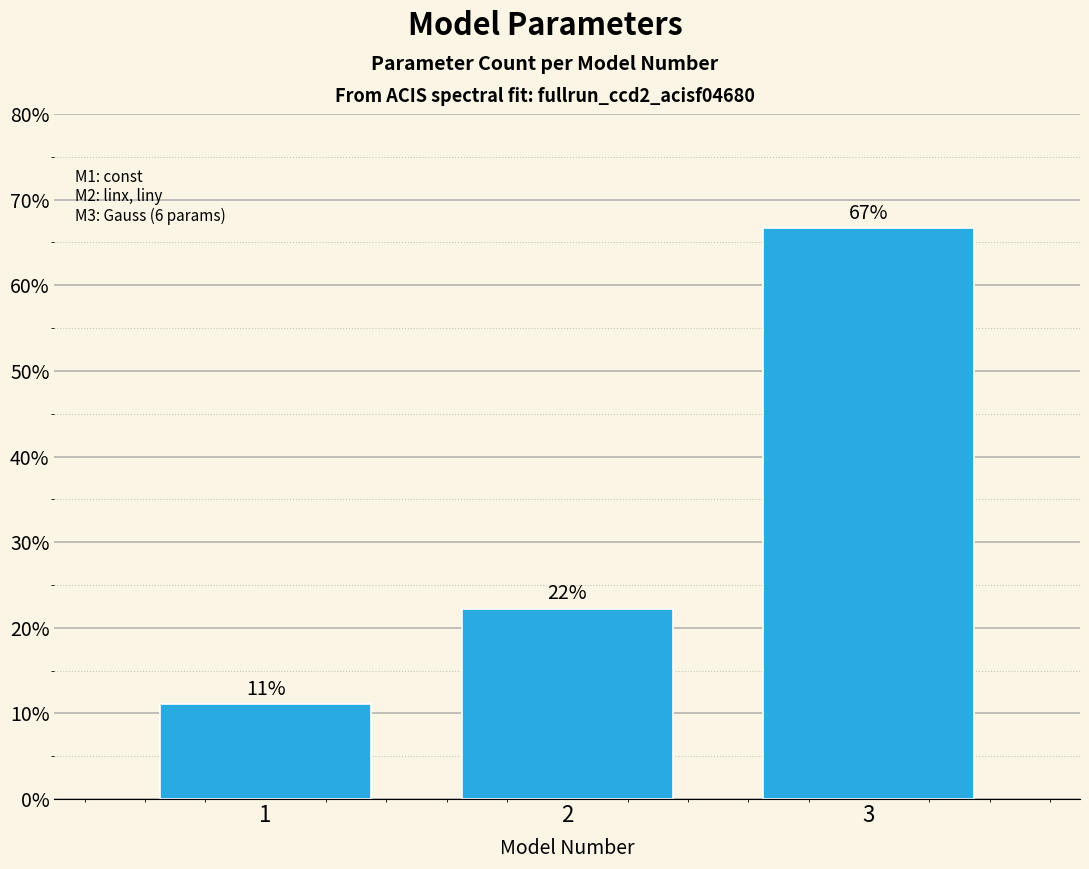

How many bars are there in total?

3